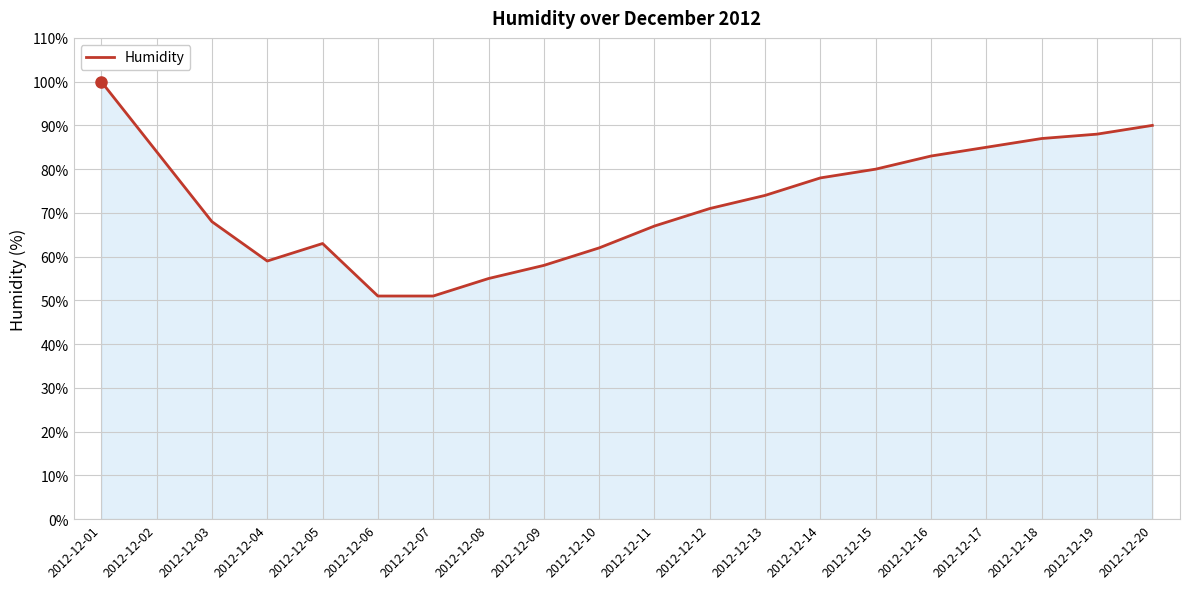

Is it true that the value at 2012-12-04 is 59?

True